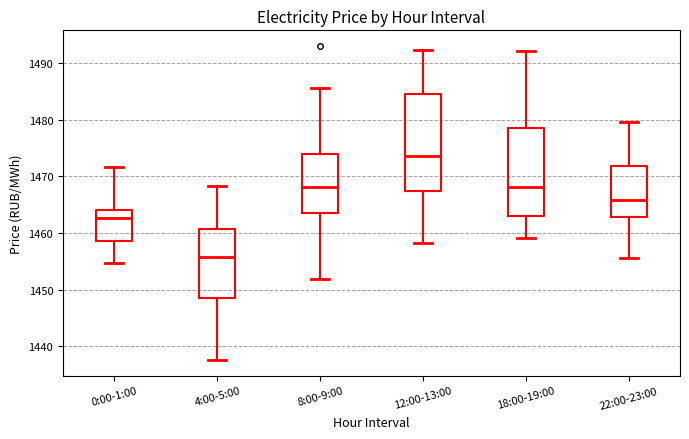

Reading left to right, transcribe this box plot: for each box, give where its median line is, the range the box spans, and where its two whiskers end, as read against the y-axis. The values are not printed on the chart, so give them approximately, as read against the axis.

0:00-1:00: median 1463, box 1459 to 1464, whiskers 1455 to 1472
4:00-5:00: median 1456, box 1448 to 1461, whiskers 1438 to 1468
8:00-9:00: median 1468, box 1464 to 1474, whiskers 1452 to 1486
12:00-13:00: median 1474, box 1467 to 1485, whiskers 1458 to 1492
18:00-19:00: median 1468, box 1463 to 1479, whiskers 1459 to 1492
22:00-23:00: median 1466, box 1463 to 1472, whiskers 1456 to 1480